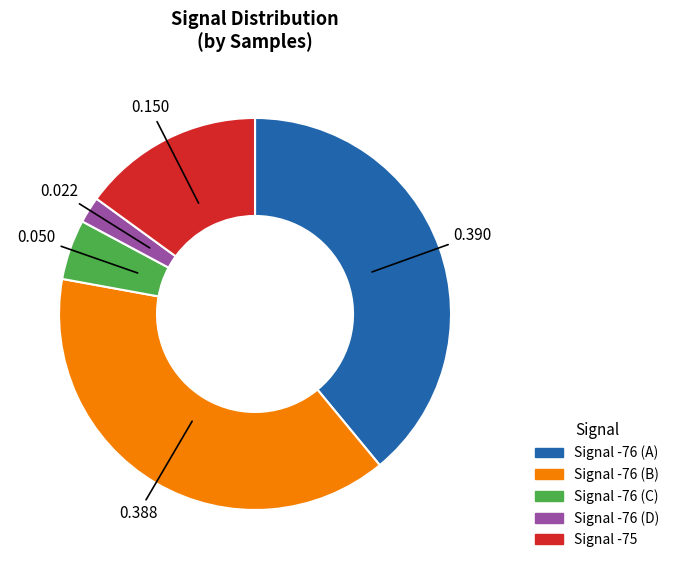

Is there any slice that represents more than half of the pie?

No